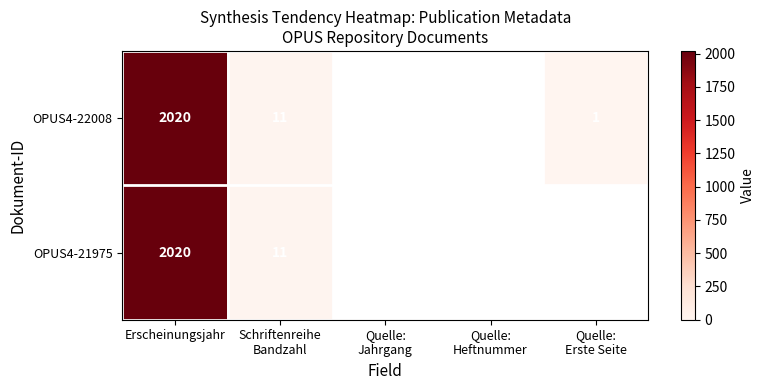

Rank the series by their maximum value, from lowest to highest.

OPUS4-22008, OPUS4-21975